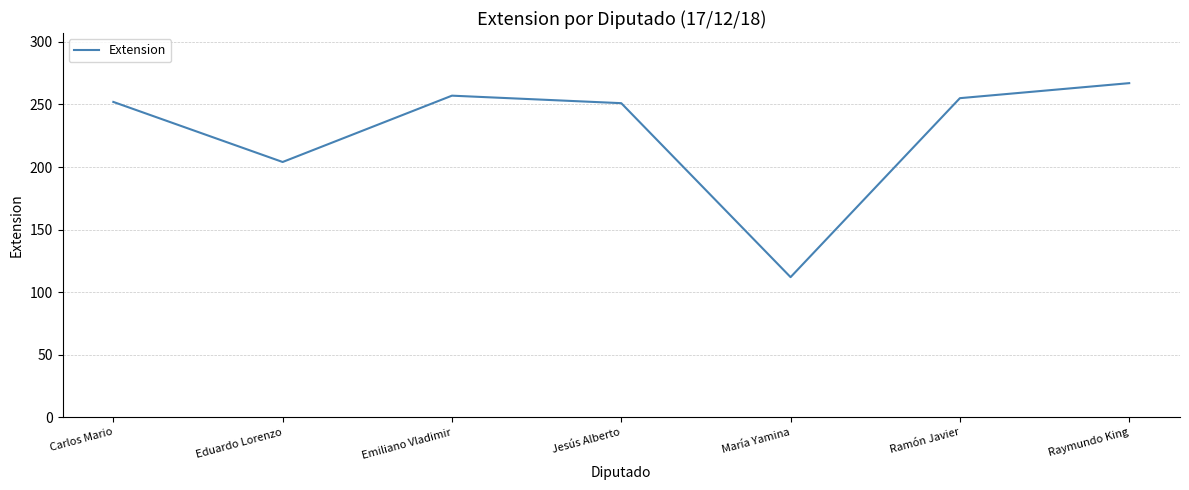

What is the smallest value displayed?

112